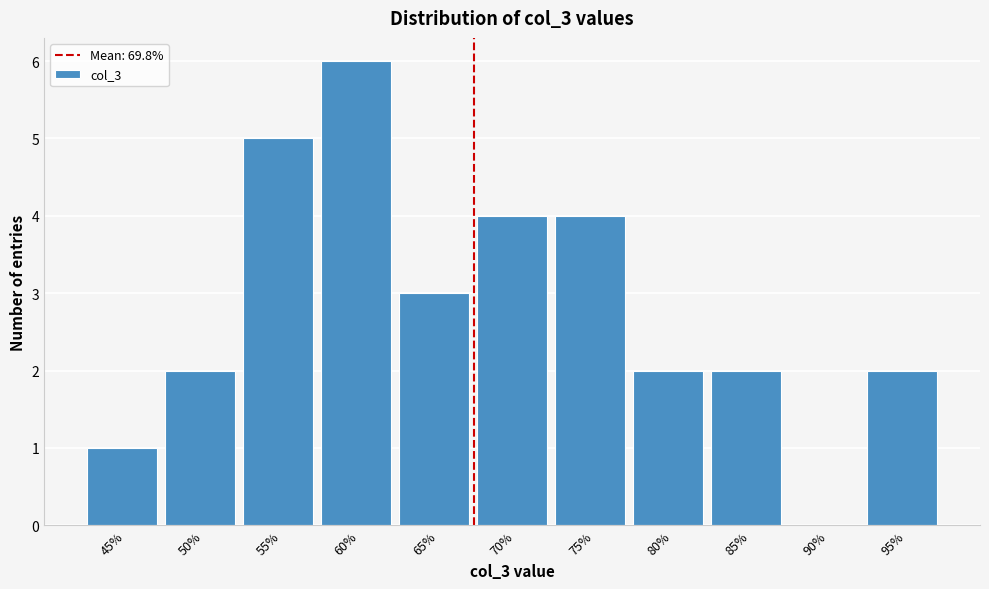

Reading left to right, list all the values displayed in this chart.

45%=1	50%=2	55%=5	60%=6	65%=3	70%=4	75%=4	80%=2	85%=2	90%=0	95%=2